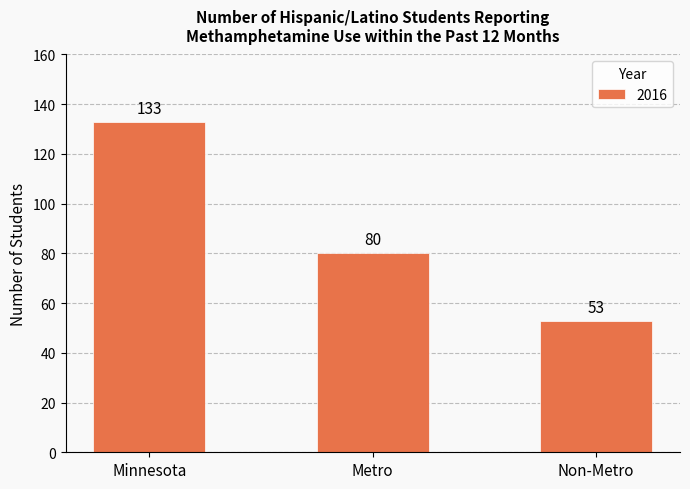

Is it true that the value at Metro is 127?

False